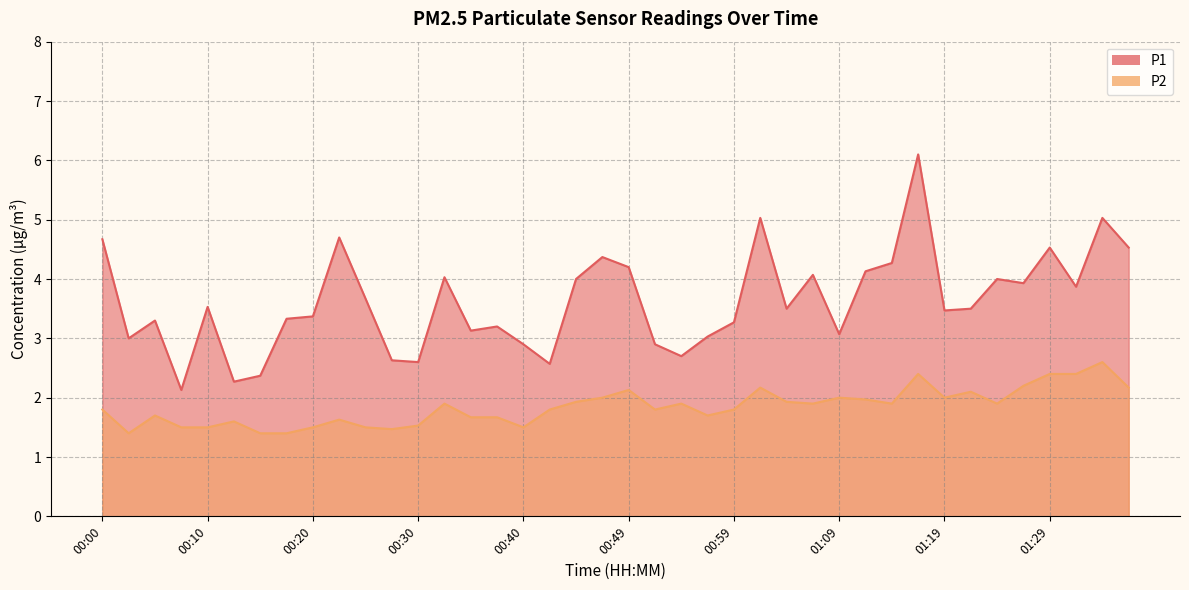

The P1 series shows 0.7 at 00:35. True or false?

False